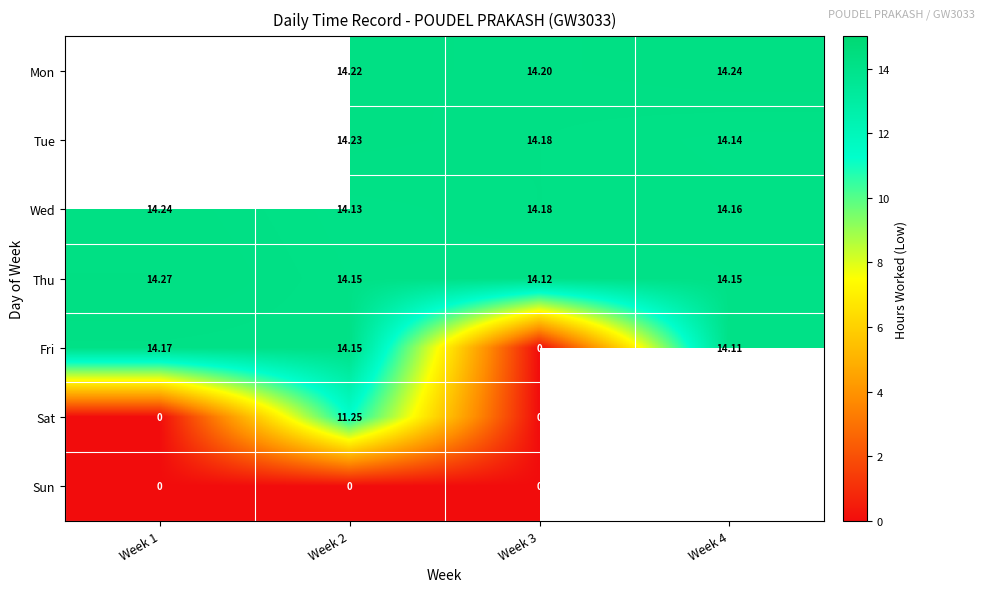

At which label is Thu closest to 14?

Week 3